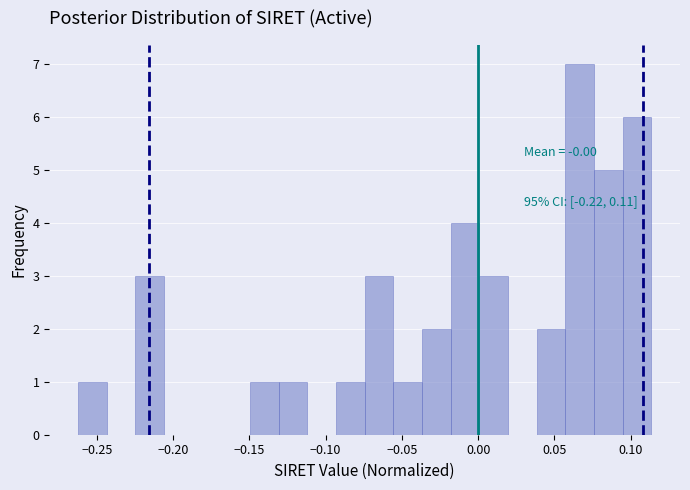

Around what value on the x-axis is the tallest bar? Give the approximate position of its centre, as read against the axis.

0.065